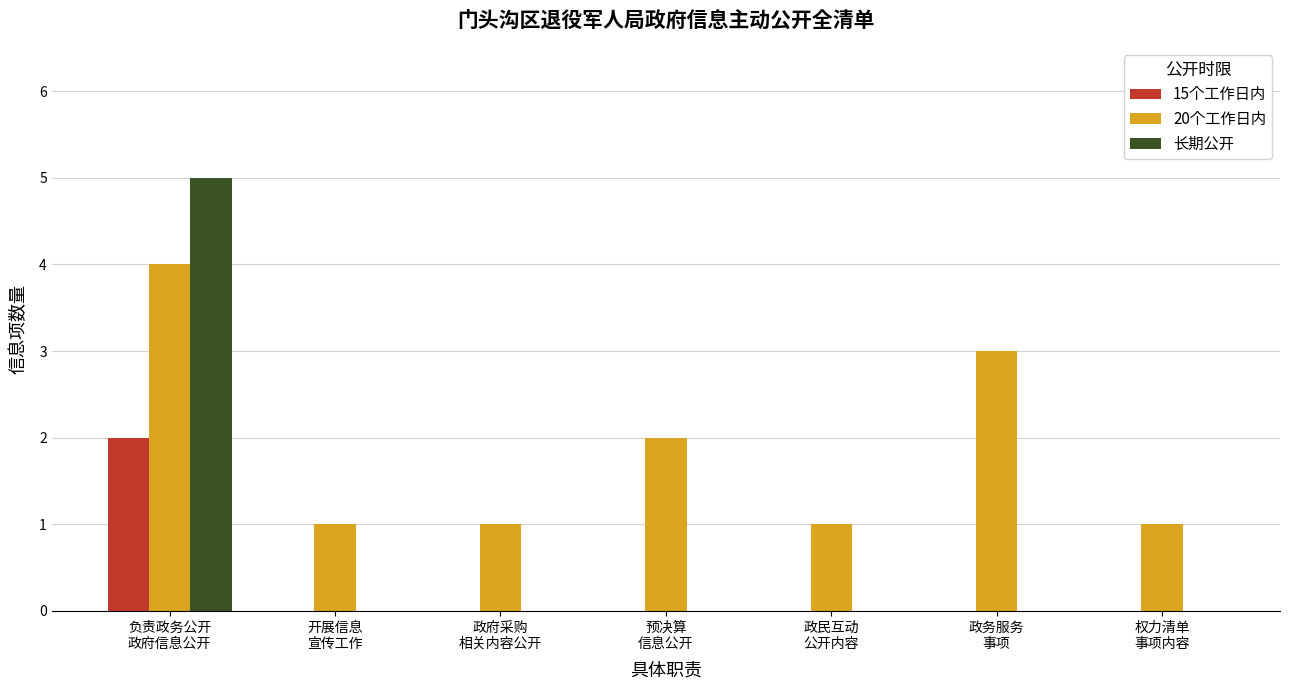

What is the sum of all 20个工作日内 values?

13